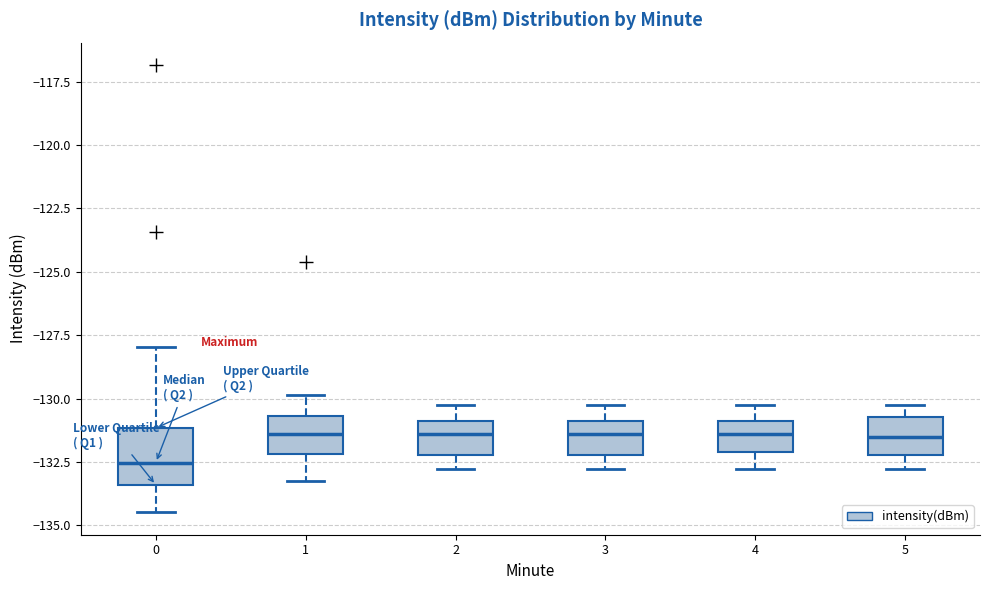

Which box is the tallest, from its lower edge to its upper edge?

0